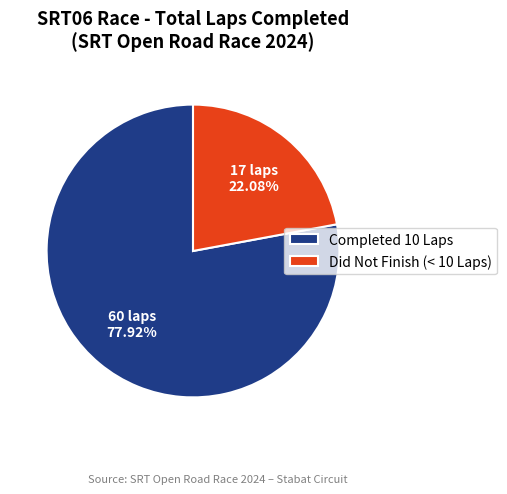

Do Completed 10 Laps and Did Not Finish (< 10 Laps) together represent more than half of the pie?

Yes